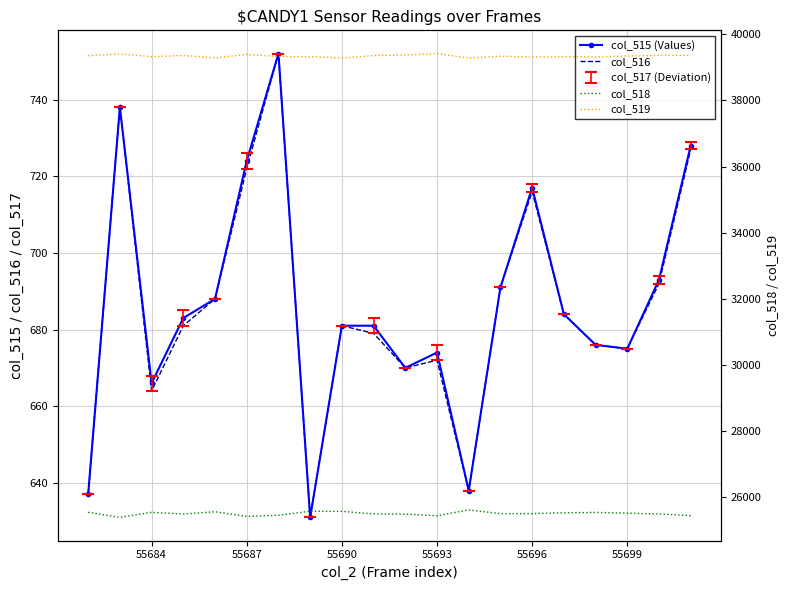

True or false: col_519 has more than 0 points higher than both neighbors.

True